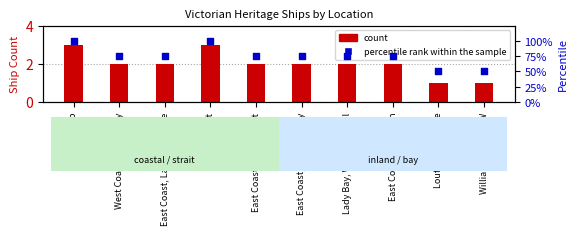

Is the value of count at Williams River NSW greater than the value of percentile rank within the sample at Louttit Bay, Lorne?

No